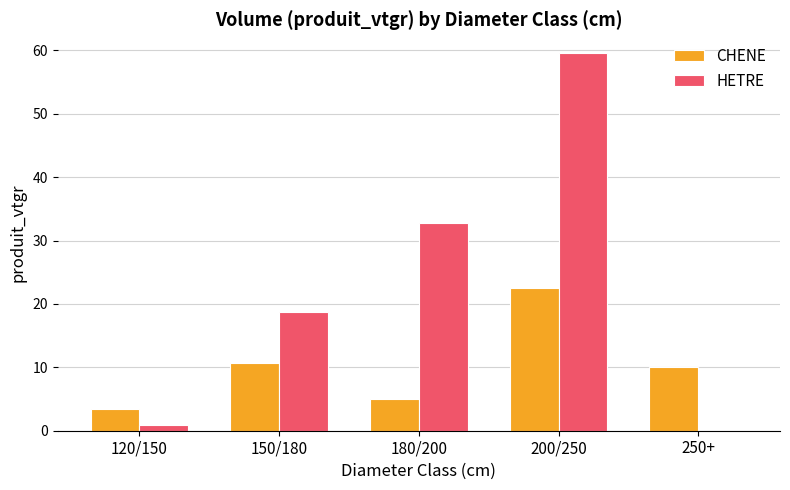

What is the approximate value of CHENE at 200/250?

22.5